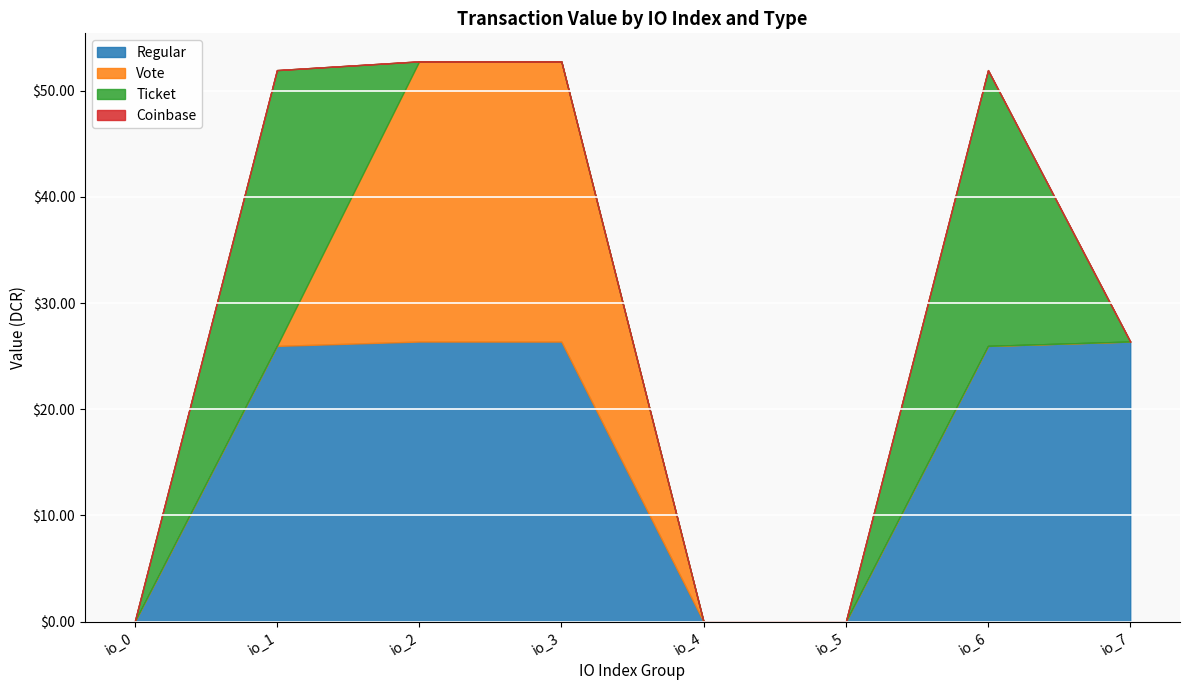

True or false: Regular has a value of 0.0 at io_4.

True